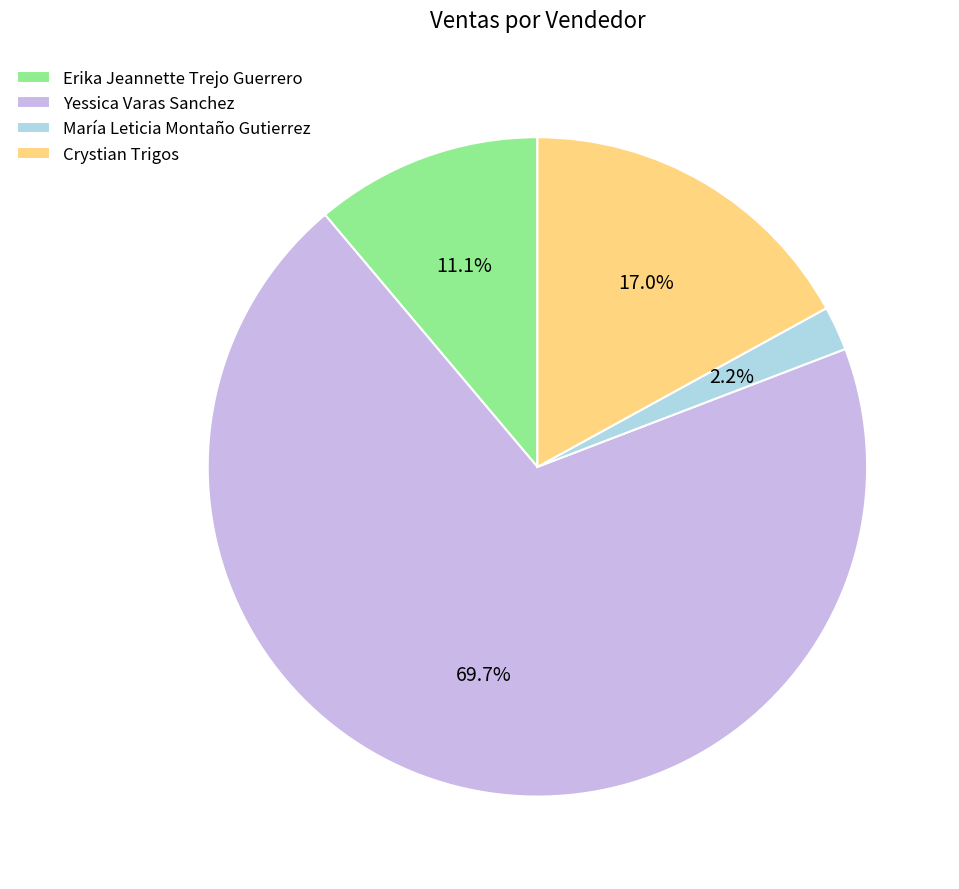

To the nearest percent, what portion does María Leticia Montaño Gutierrez represent?

2%